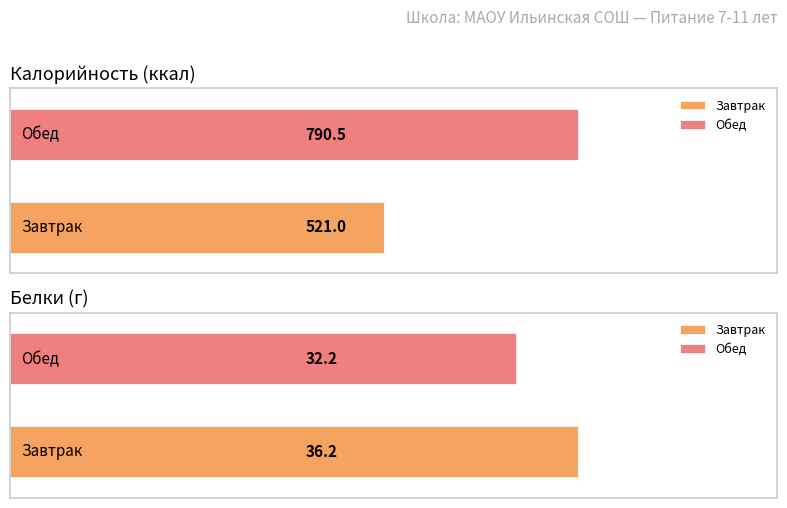

Count the number of data series in this chart.

2